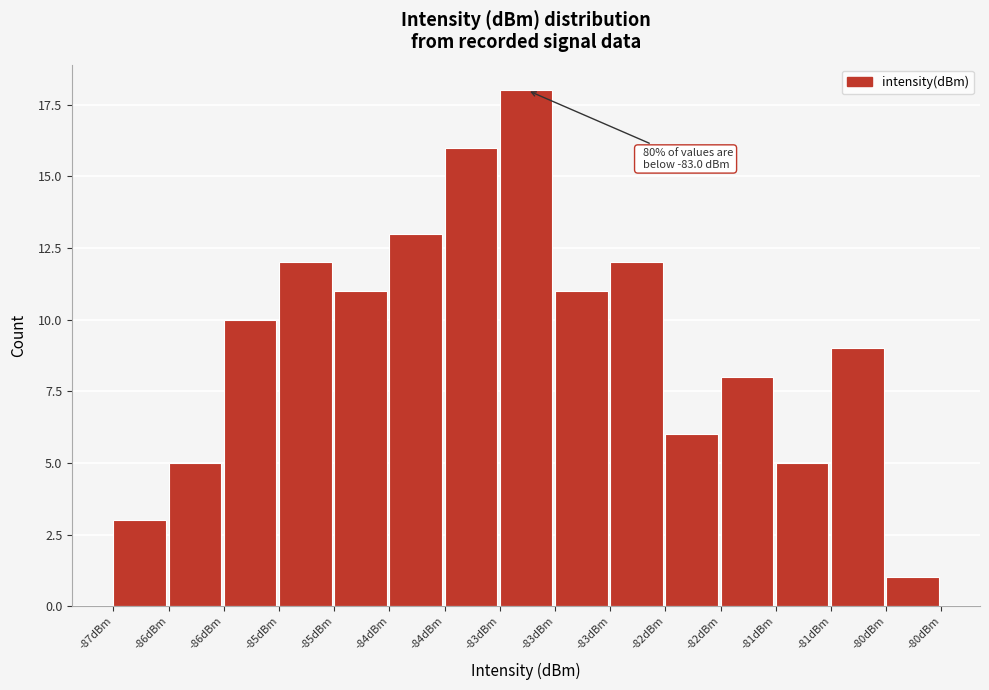

Count the number of data series in this chart.

1